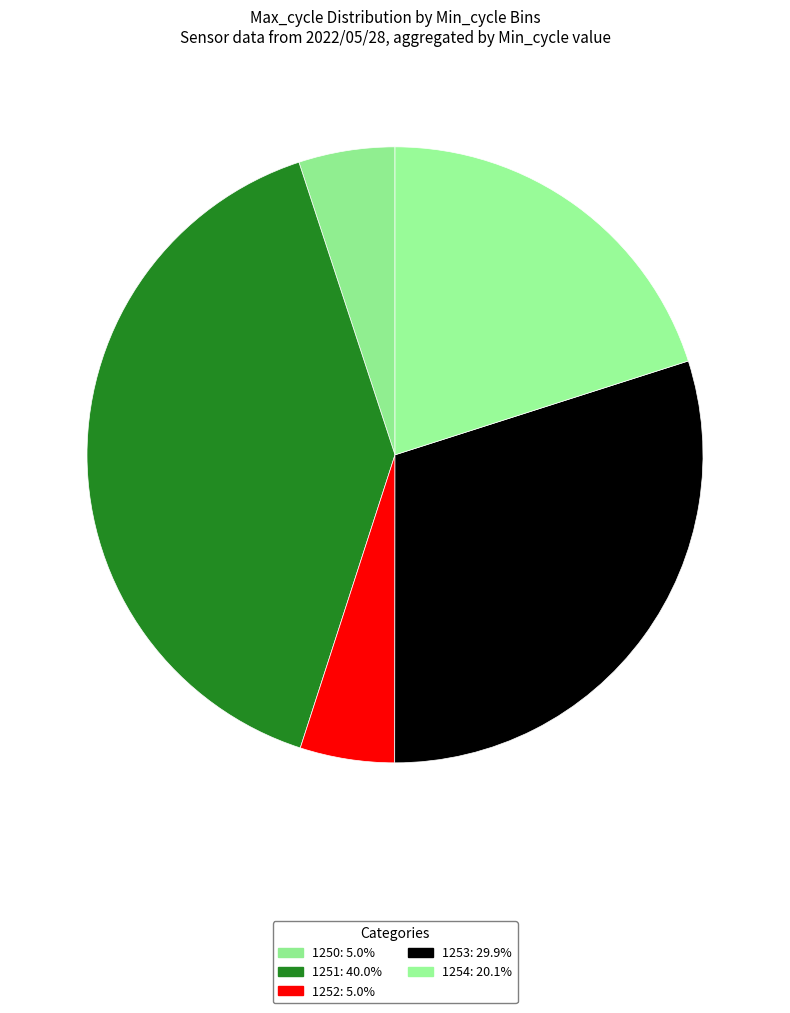

How many segments does this pie chart have?

5